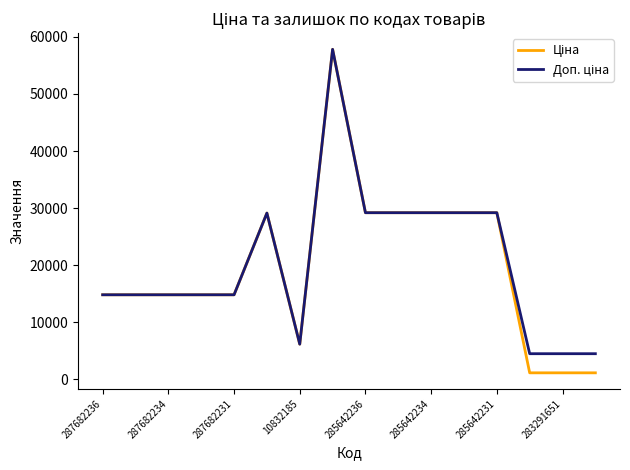

What is the greatest value displayed?

57826.2